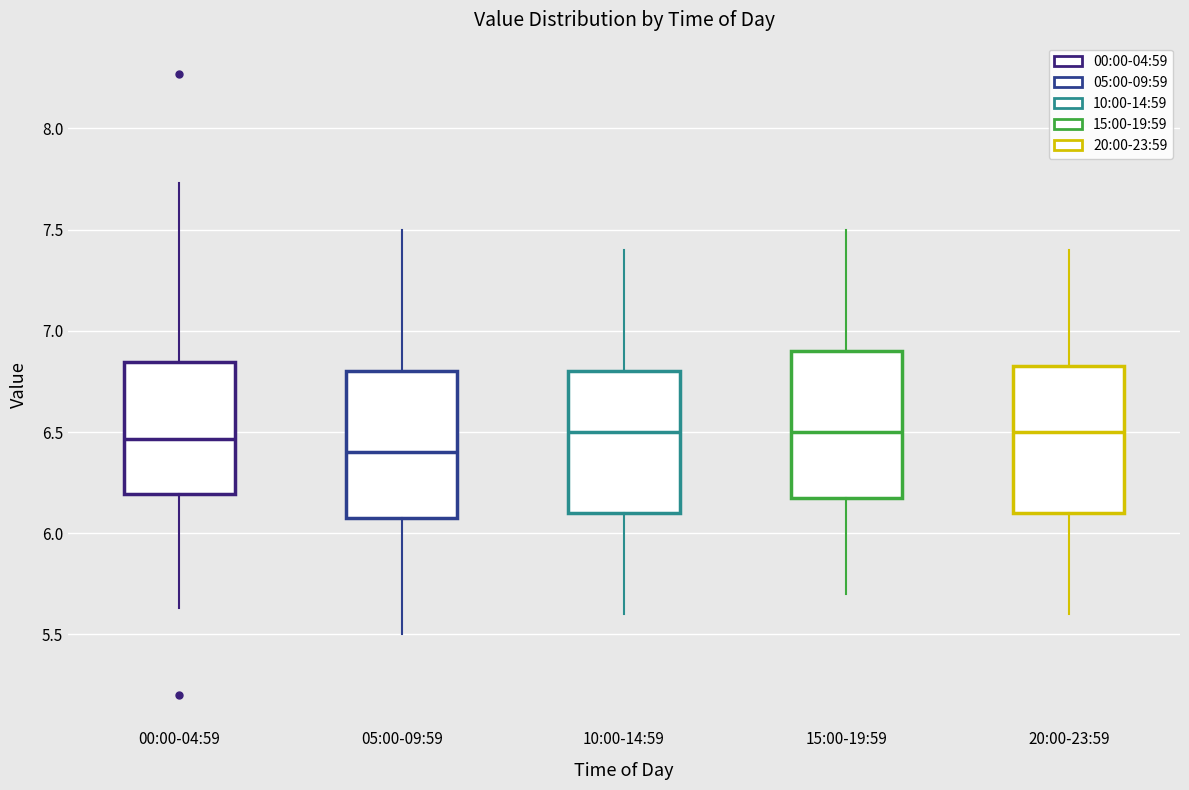

Where does the upper whisker of the box for 15:00-19:59 end on the y-axis? The values are not printed on the chart, so give them approximately, as read against the axis.

7.50